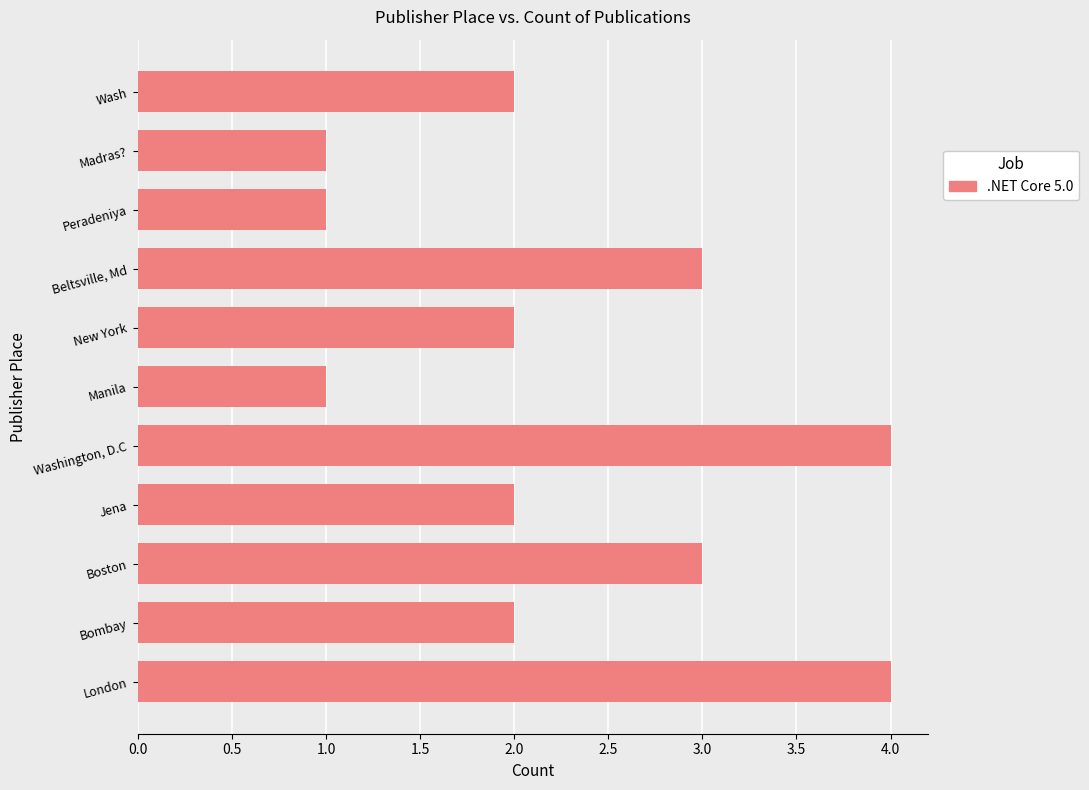

The chart shows a value of 1 at New York. True or false?

False